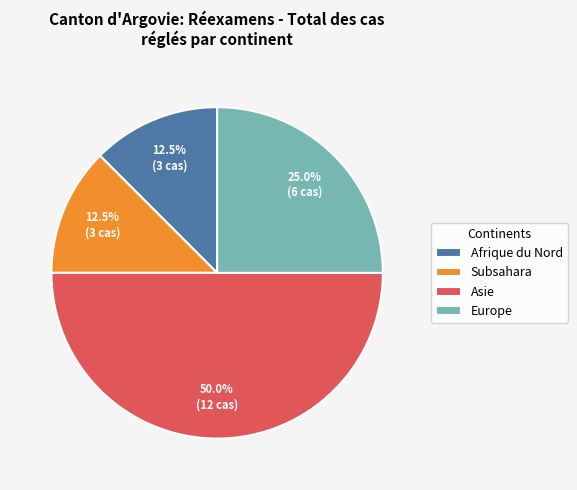

Which slice is the largest?

Asie